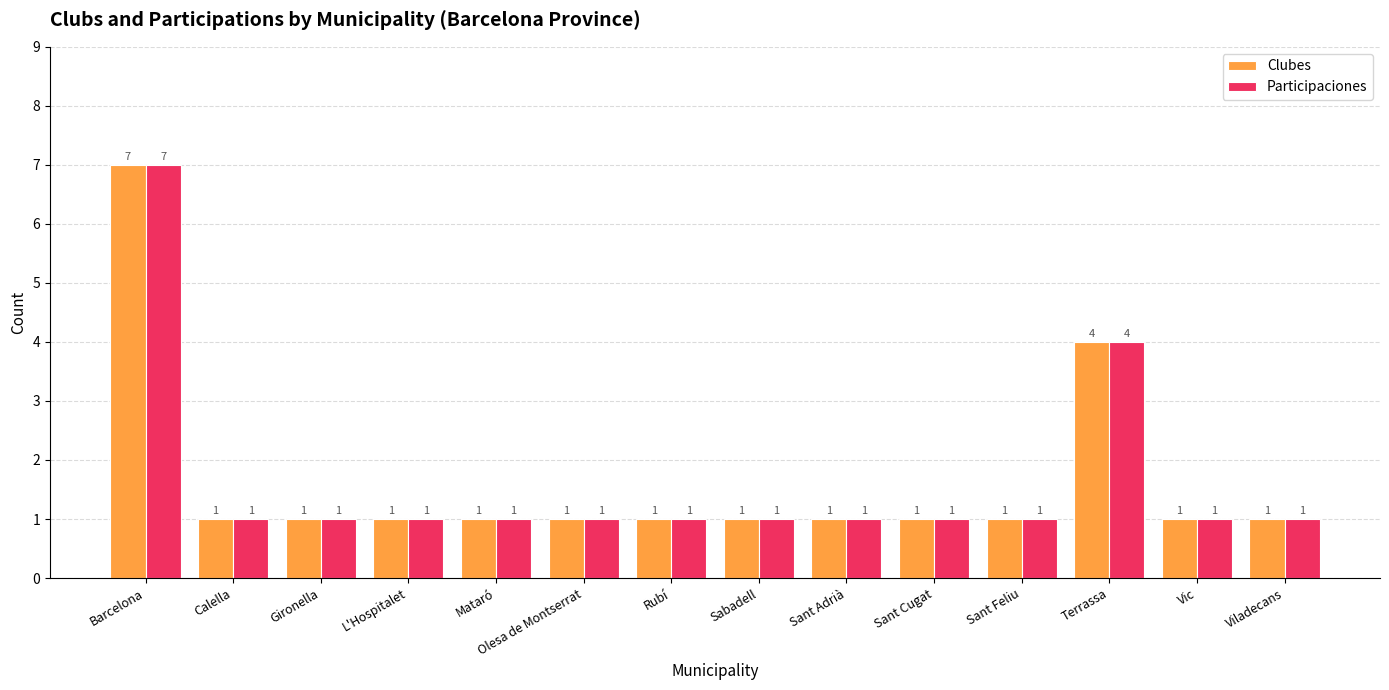

How many Clubes values are between 1 and 2?

12